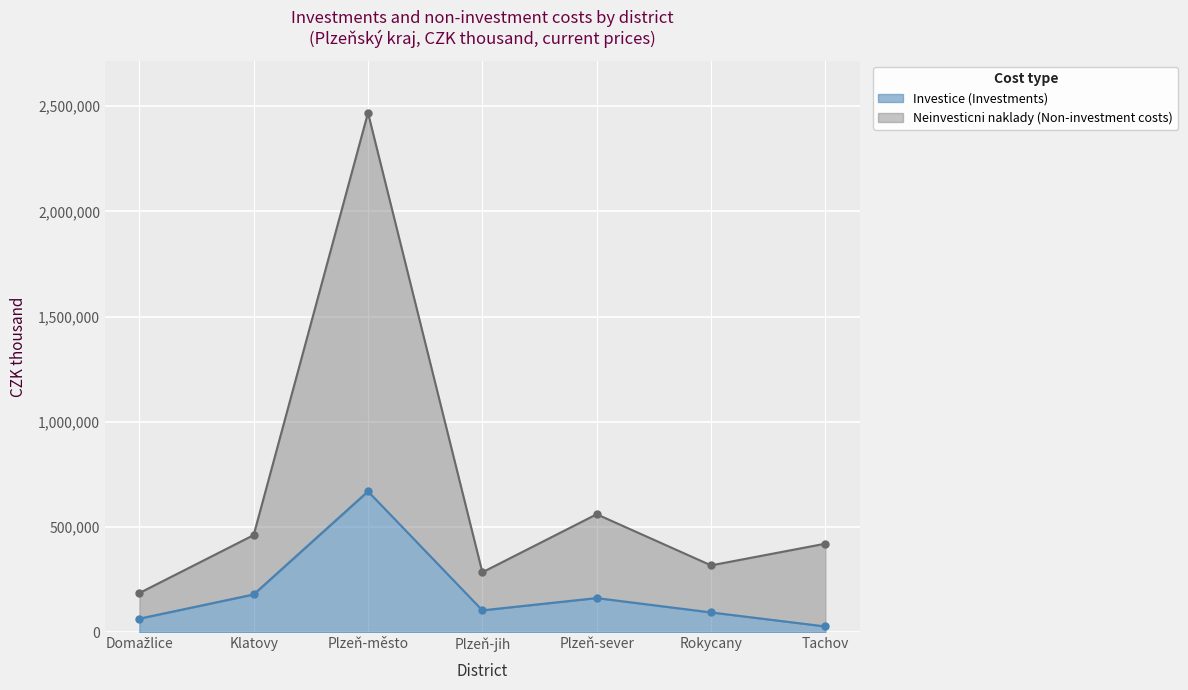

Is it true that Neinvesticni naklady (Non-investment costs) equals 460936 at Rokycany?

False